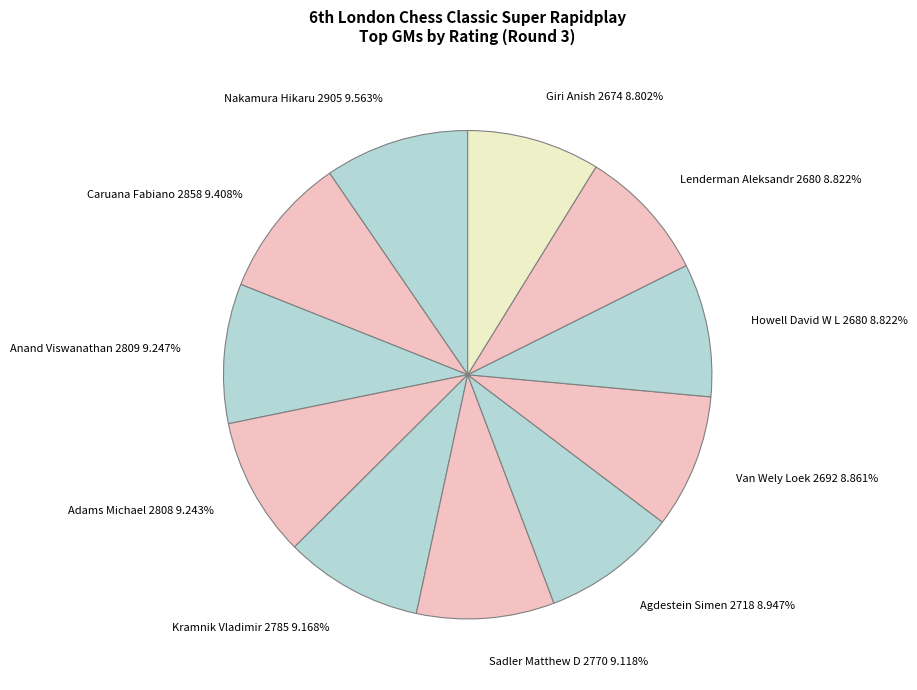

To the nearest percent, what portion does Adams Michael 2808 represent?

9%